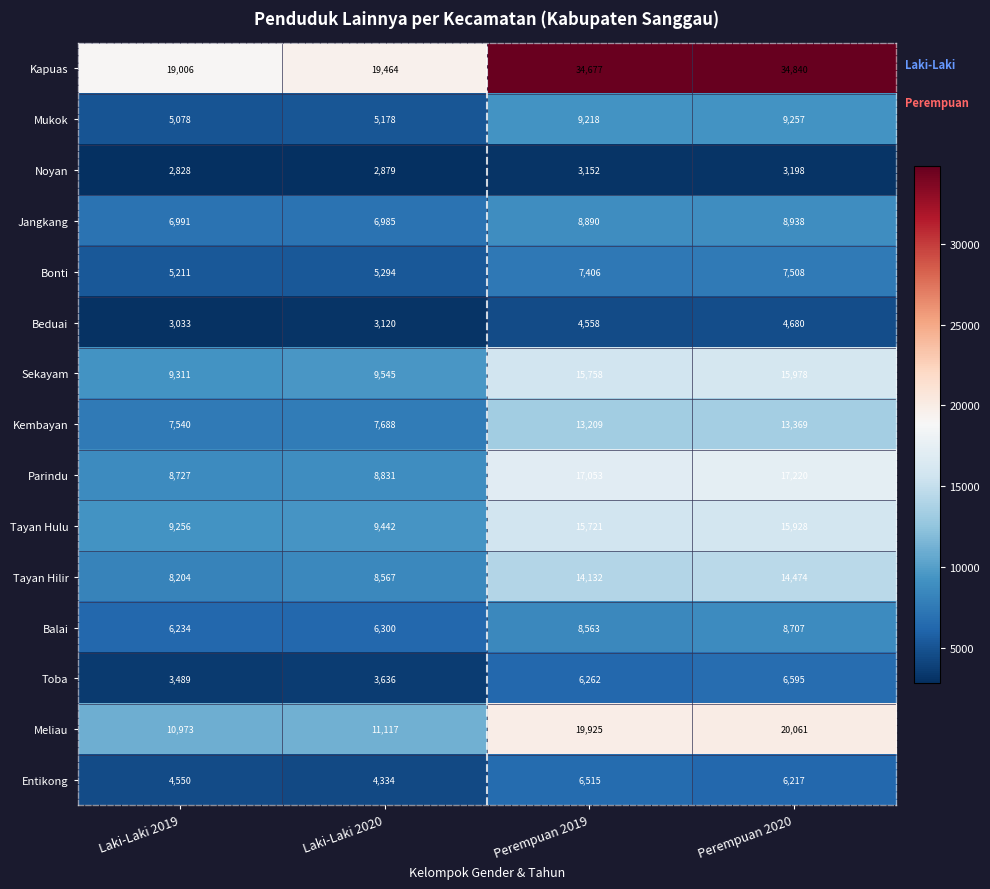

What is the sum of the Toba values at Perempuan 2020 and Laki-Laki 2020?

10231